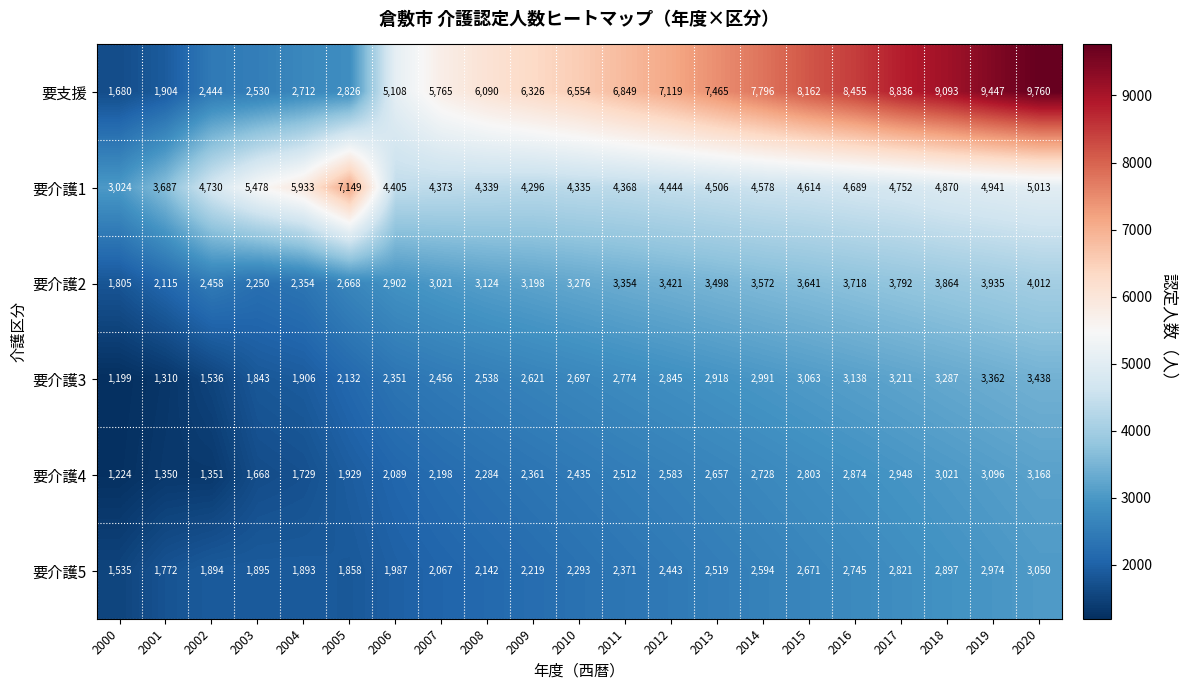

Count the number of categories in the chart.

21